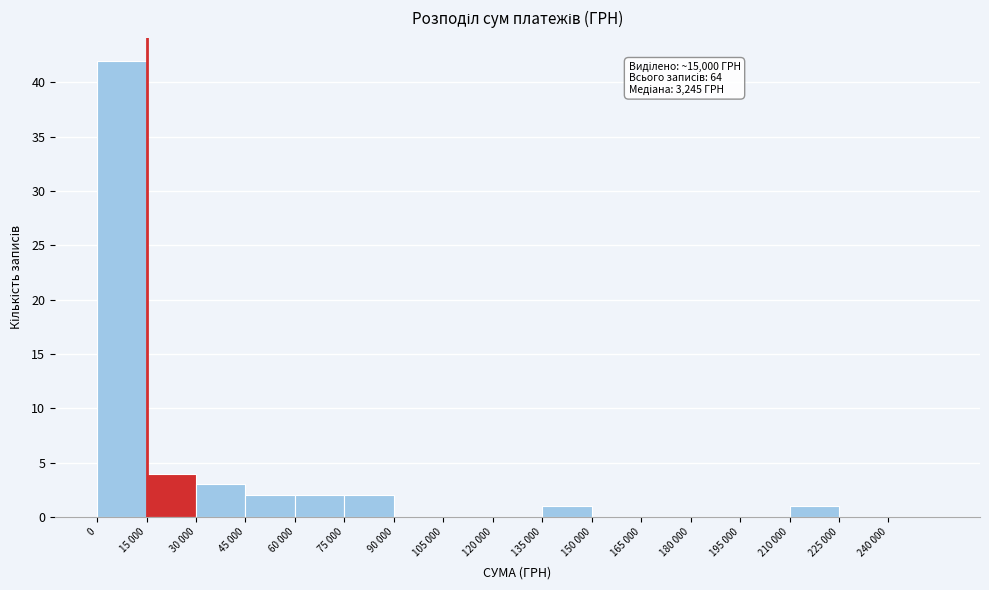

Reading left to right, extract all data points from this chart.

0=42	15 000=4	30 000=3	45 000=2	60 000=2	75 000=2	90 000=0	105 000=0	120 000=0	135 000=1	150 000=0	165 000=0	180 000=0	195 000=0	210 000=1	225 000=0	240 000=0